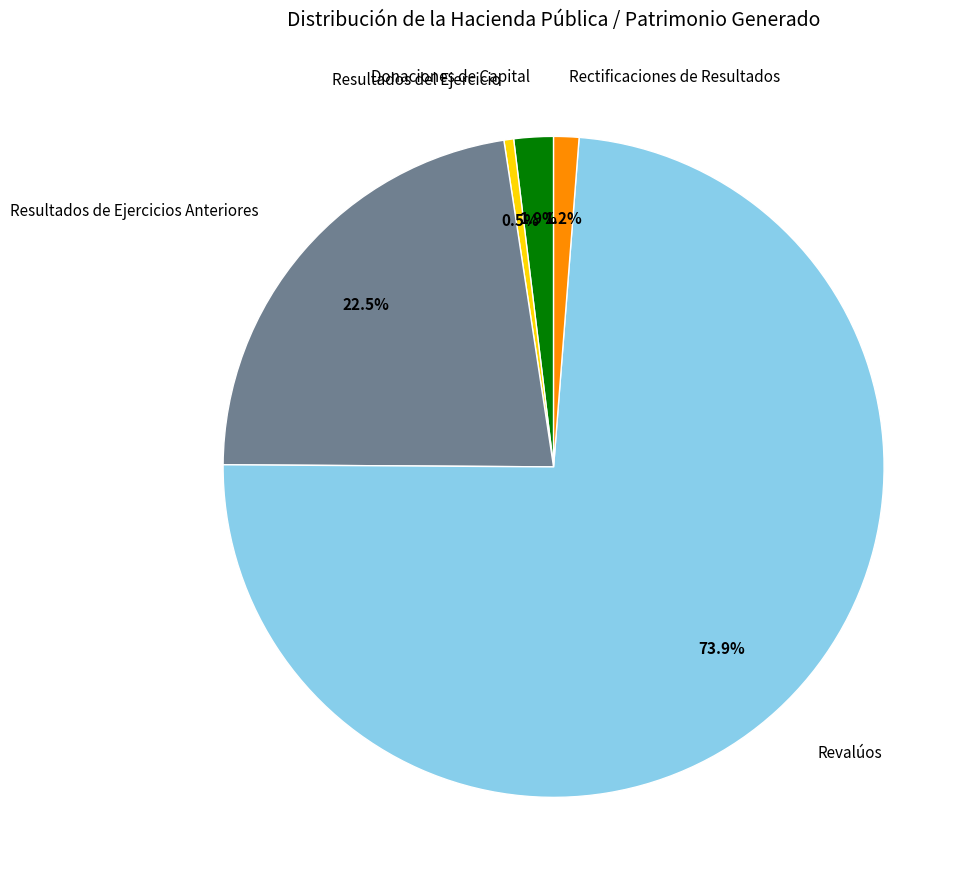

To the nearest percent, what is the combined percentage of Rectificaciones de Resultados and Donaciones de Capital?

3%